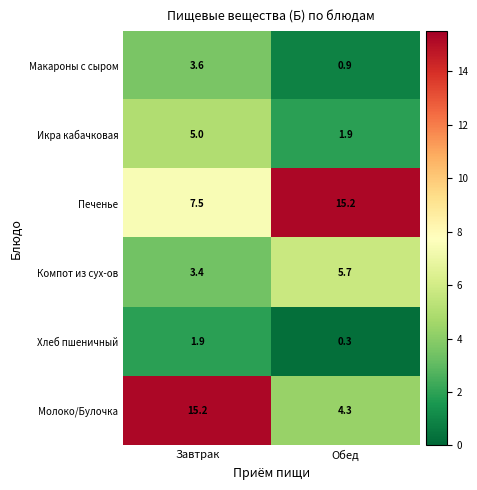

Which series changed the most between Завтрак and Обед?

Молоко/Булочка